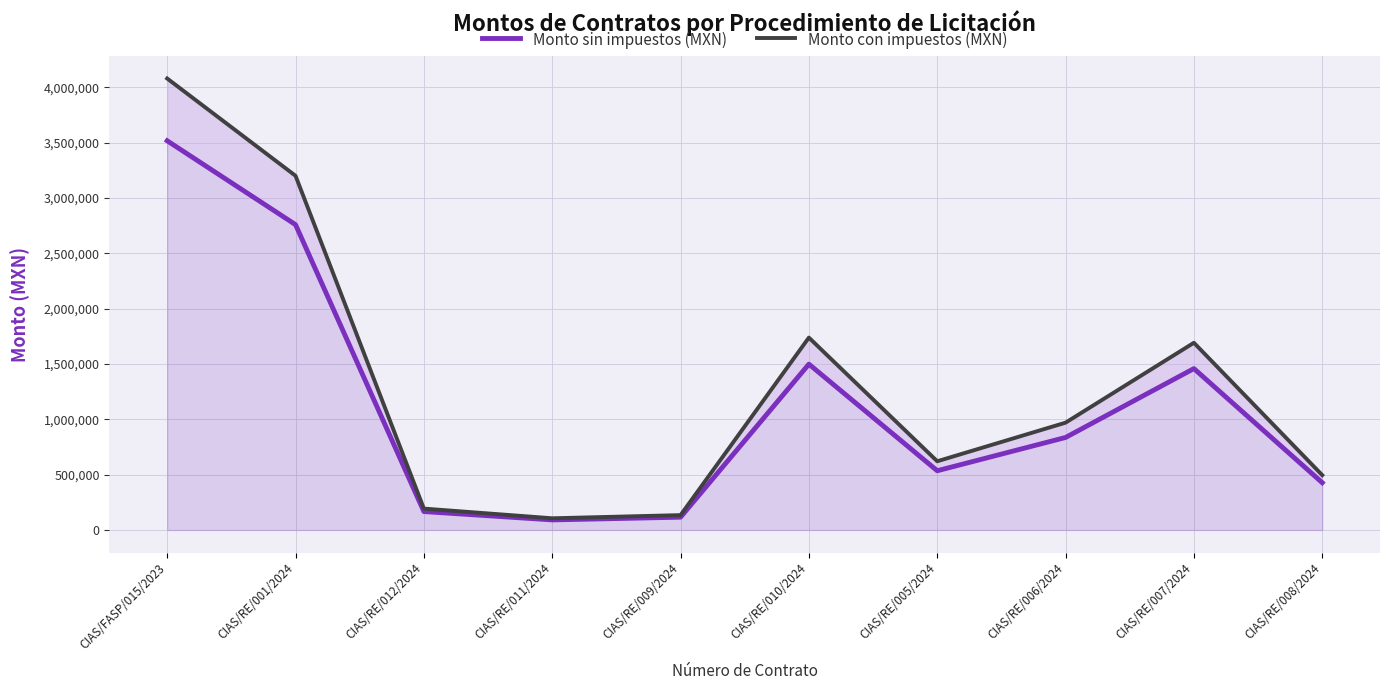

At how many categories does at least one series exceed 1830383?

2